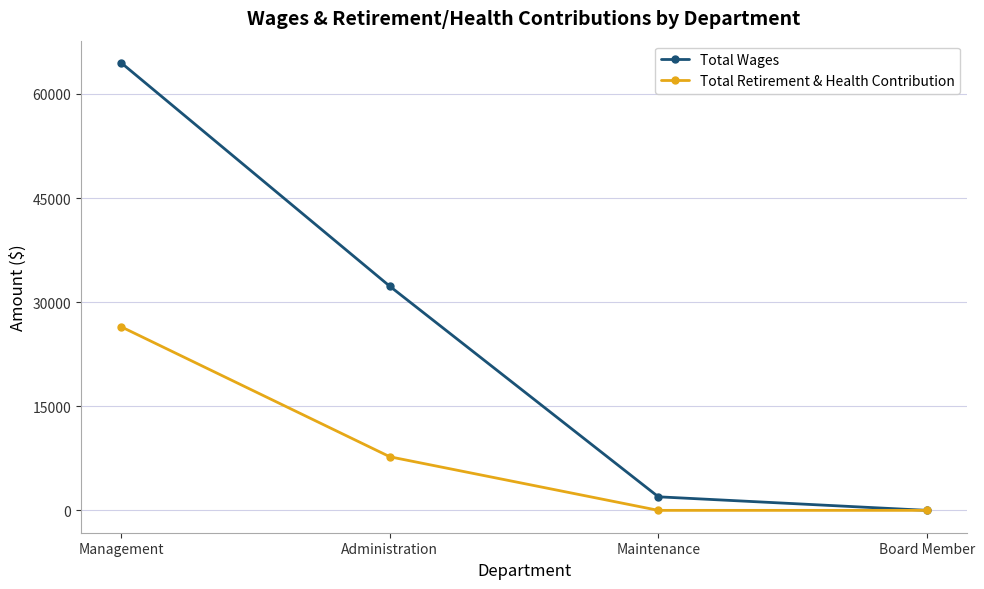

What is the sum of the Total Wages values at Administration and Maintenance?

34225